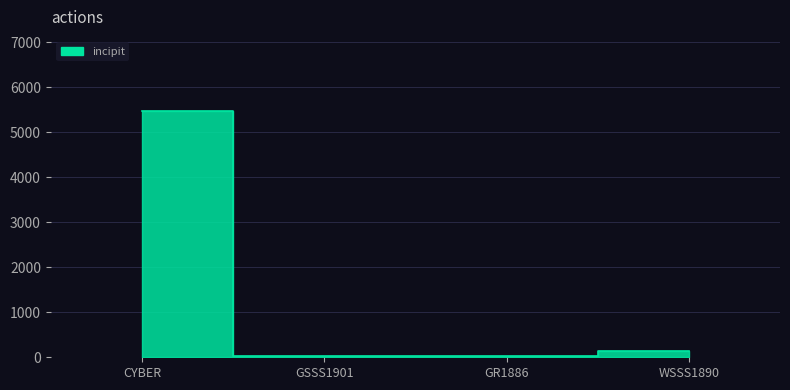

What is the label of the 2nd point from the left?

GSSS1901